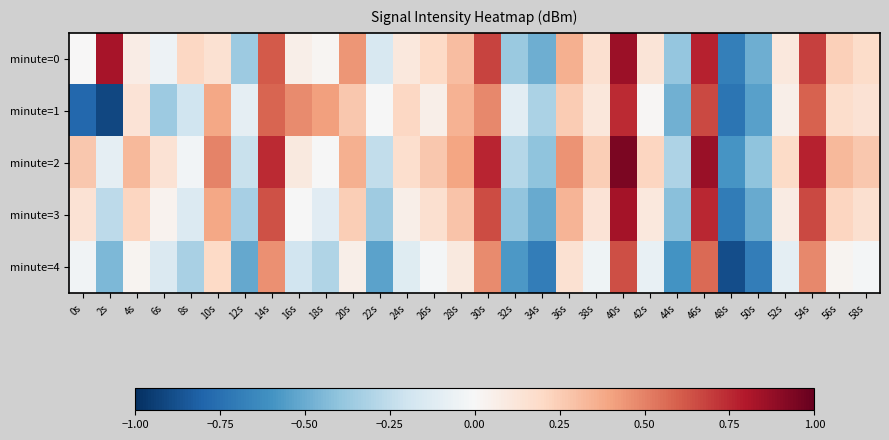

What is the minimum value shown in the chart?

-0.9